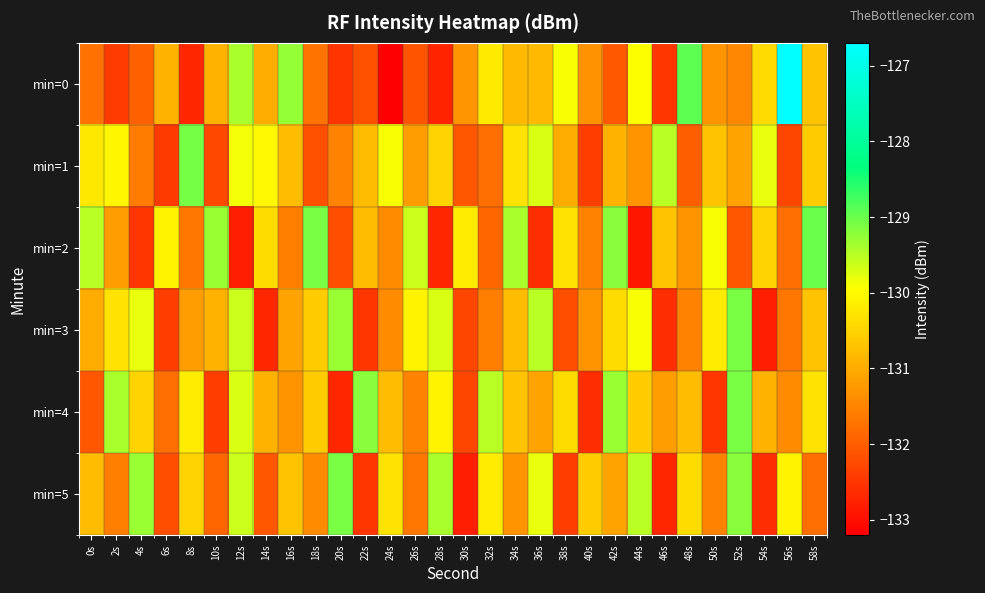

What is the difference between the highest and lowest values at 28s?

3.3